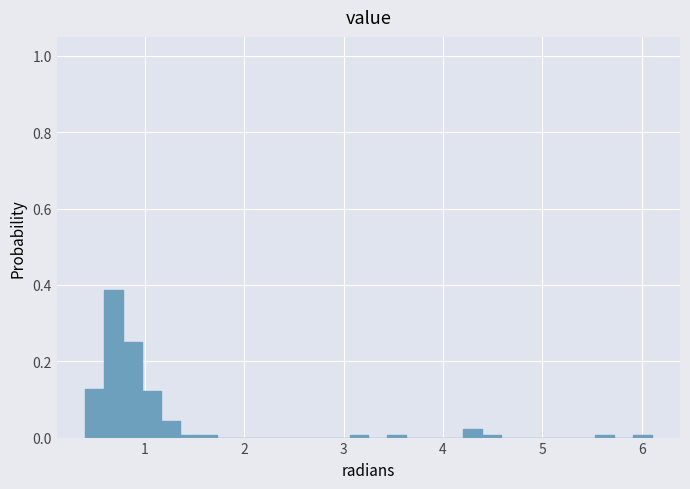

Read against the x-axis, roughly where is the centre of the tallest bar?

0.7